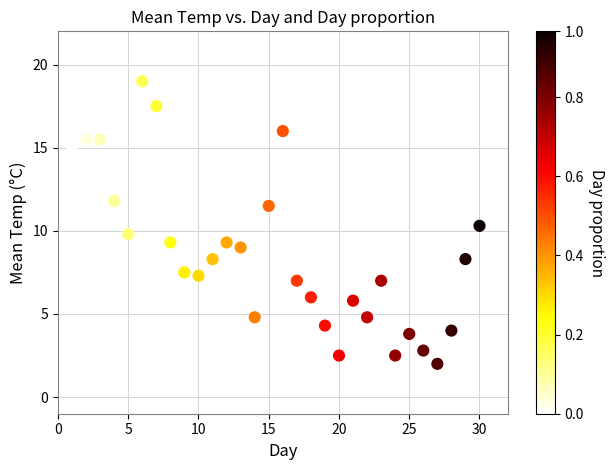

What is the range of X values (max minus min)?

29.0